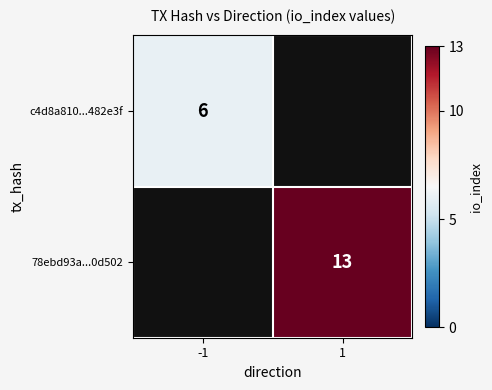

The value of 78ebd93a...0d502 at 1 is 3.3. True or false?

False